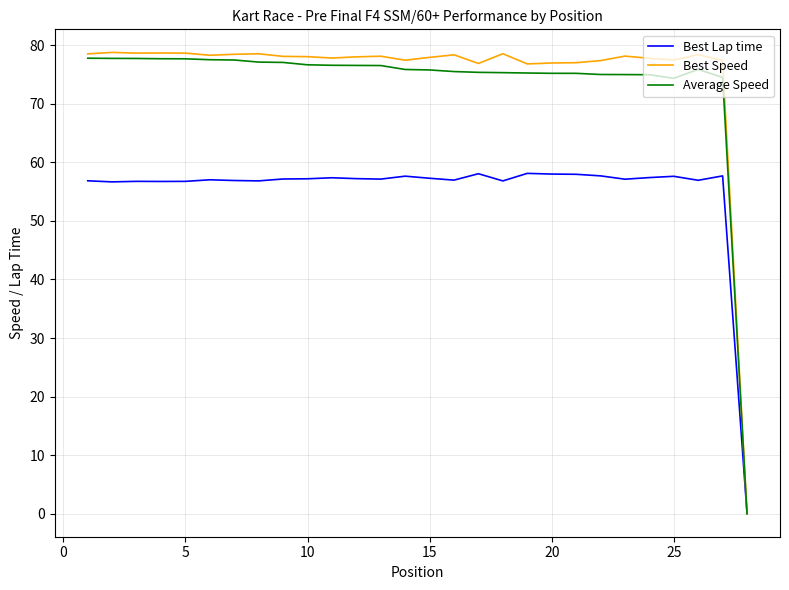

Which series has the largest range (max minus min)?

Best Speed